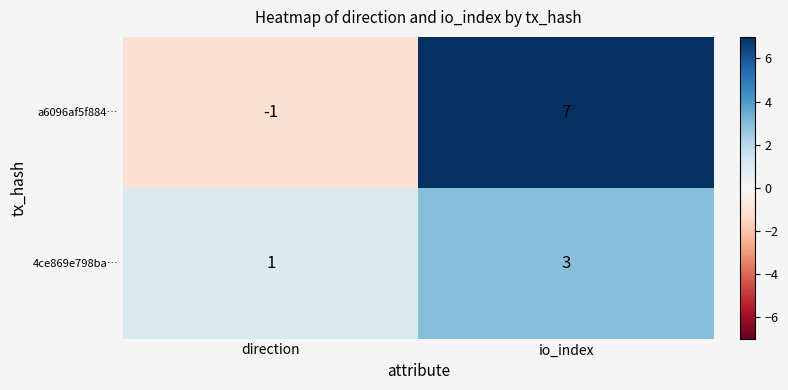

Is it true that a6096af5f884… equals 12 at io_index?

False